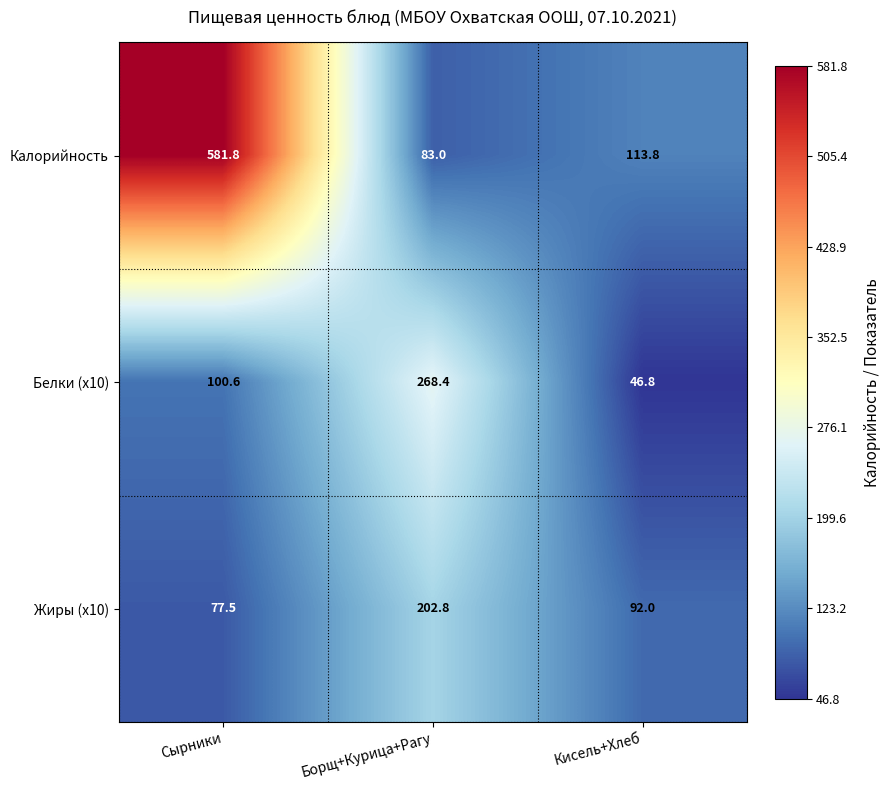

Which label corresponds to the largest value in the chart?

Сырники